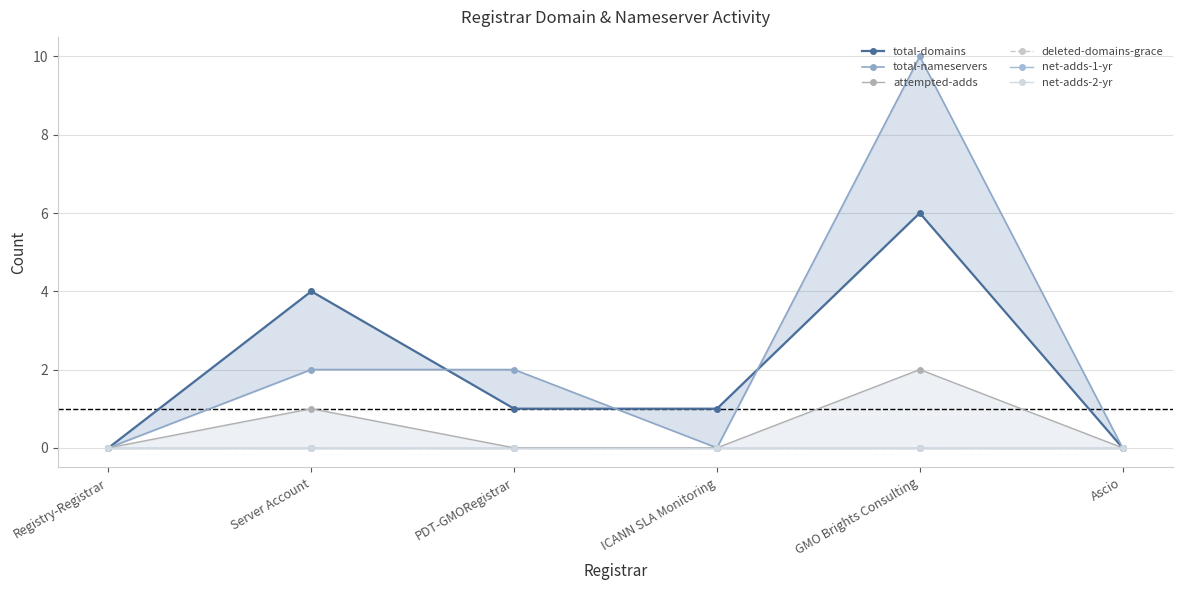

True or false: total-domains has more than 1 interior local peaks.

True